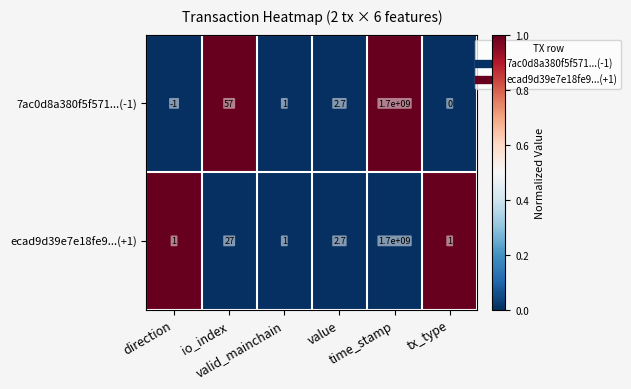

At io_index, list the series in order from largest to smallest.

7ac0d8a380f5f571...(-1), ecad9d39e7e18fe9...(+1)